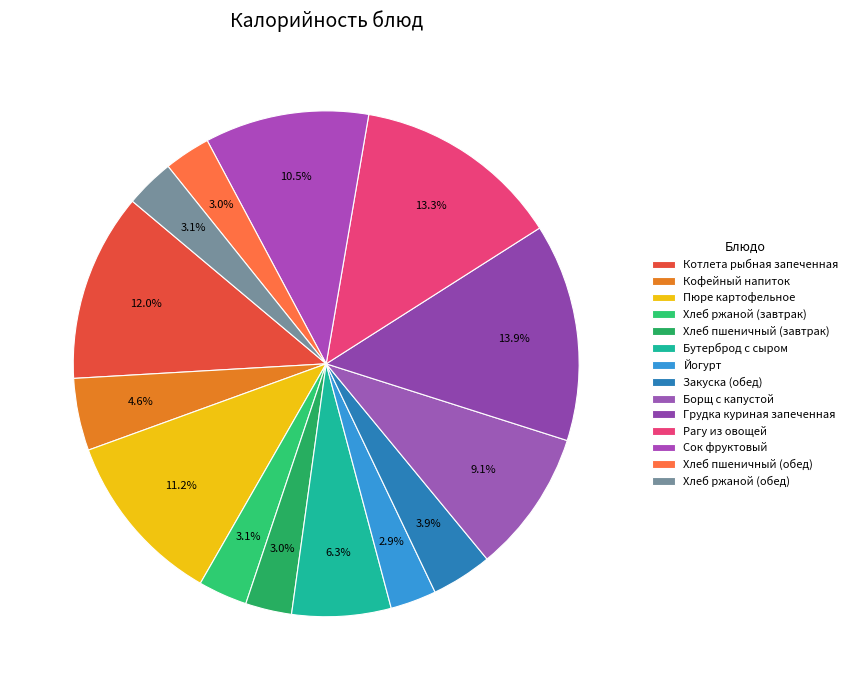

To the nearest percent, what percentage of the pie is Бутерброд с сыром?

6%